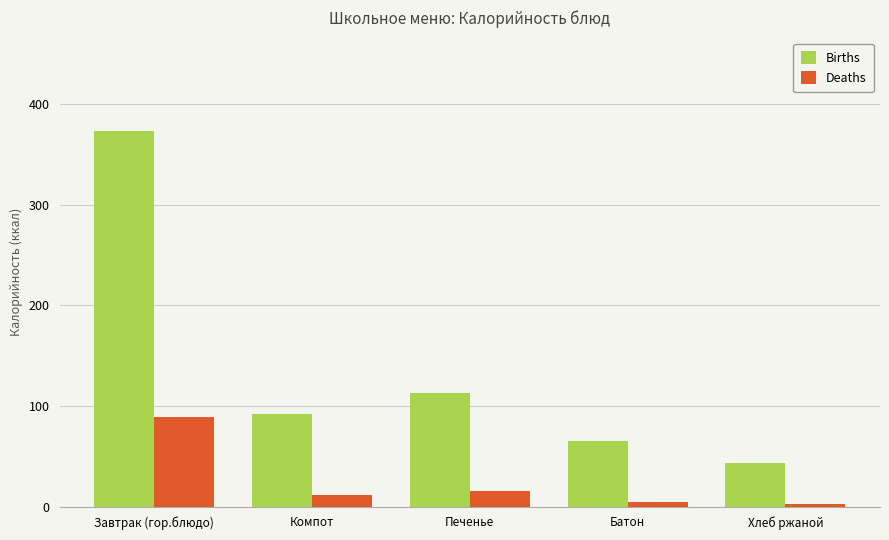

What is the sum of the Deaths values at Печенье and Компот?

27.7